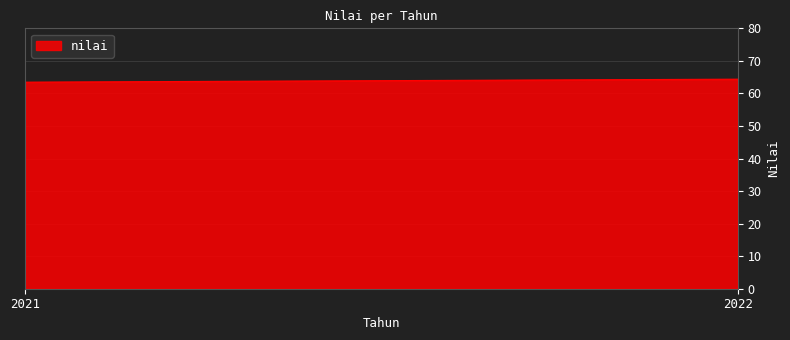

What is the approximate value at 2021?

63.5